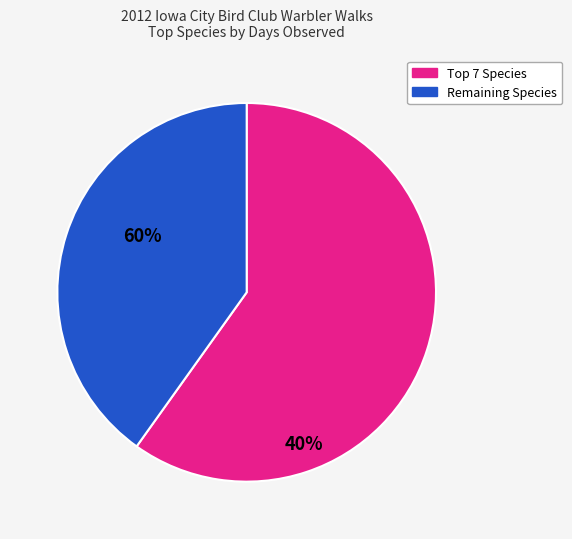

Is there any slice that represents more than half of the pie?

Yes